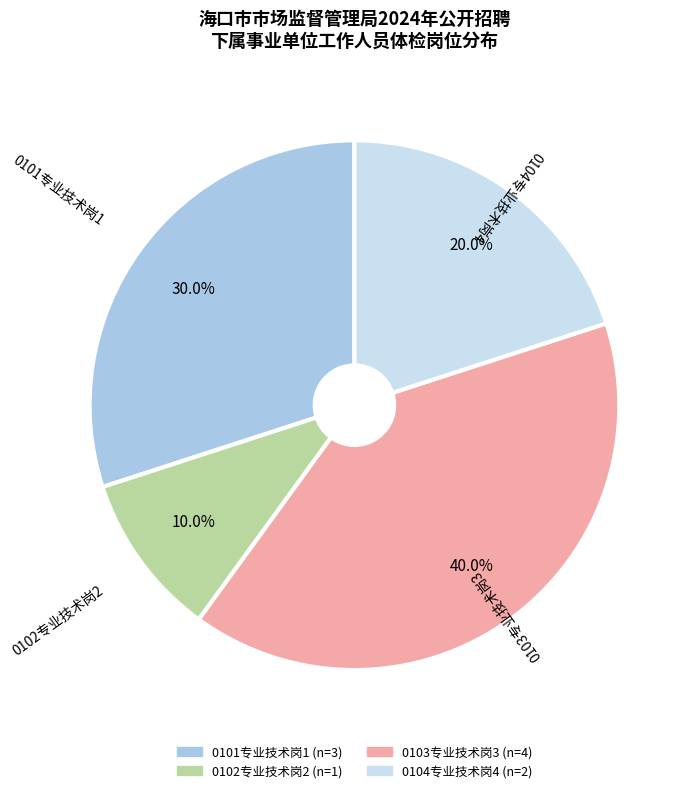

Is it true that 0103专业技术岗3 is 40% of the pie?

True